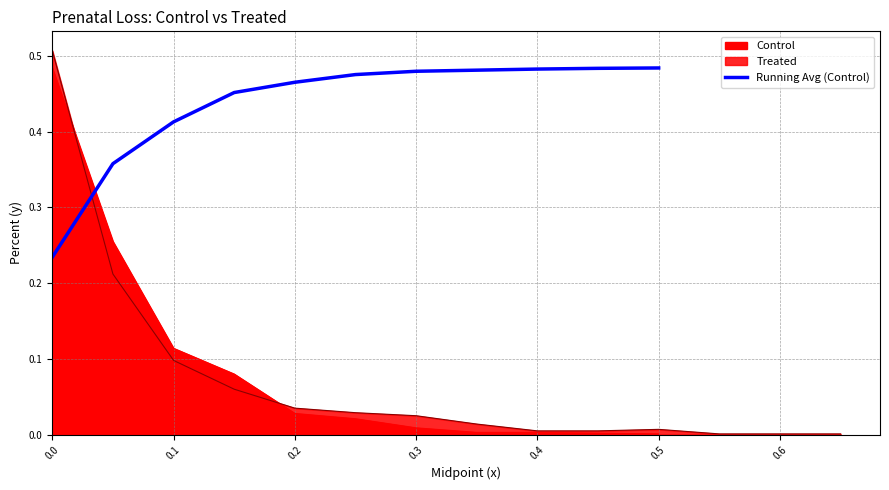

Reading left to right, what are all the values shown in this chart?

0.2	0.4	0.4	0.5	0.5	0.5	0.5	0.5	0.5	0.5	0.5